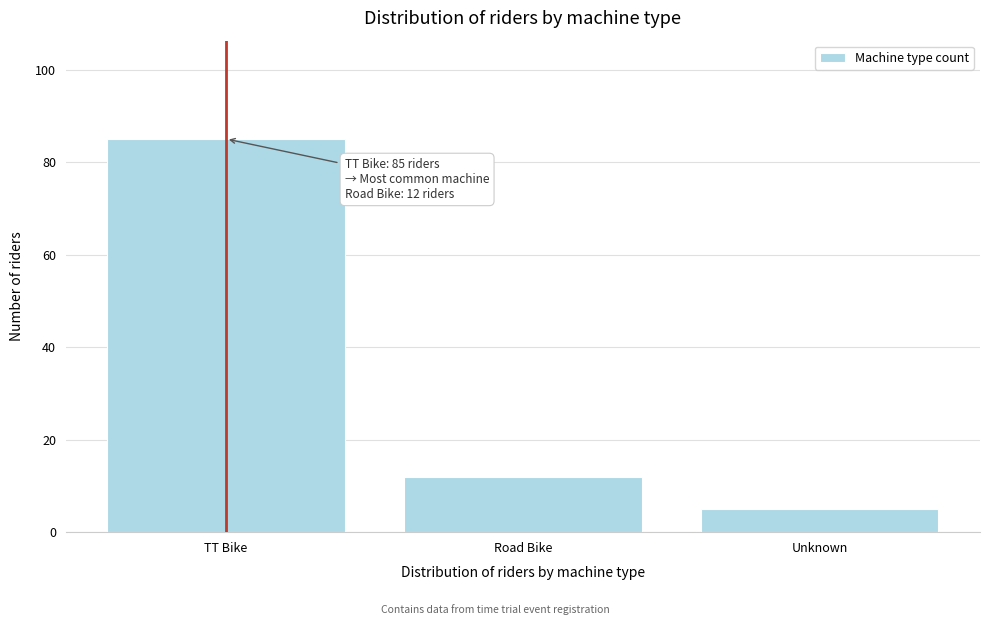

Reading left to right, extract all data points from this chart.

85	12	5